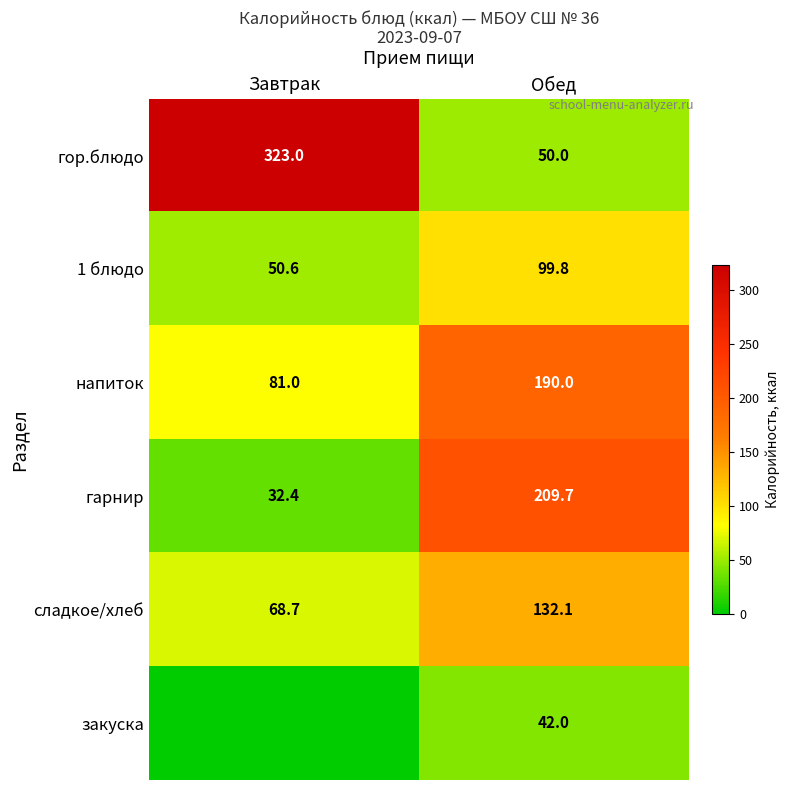

Rank the categories by напиток value from highest to lowest.

Обед, Завтрак